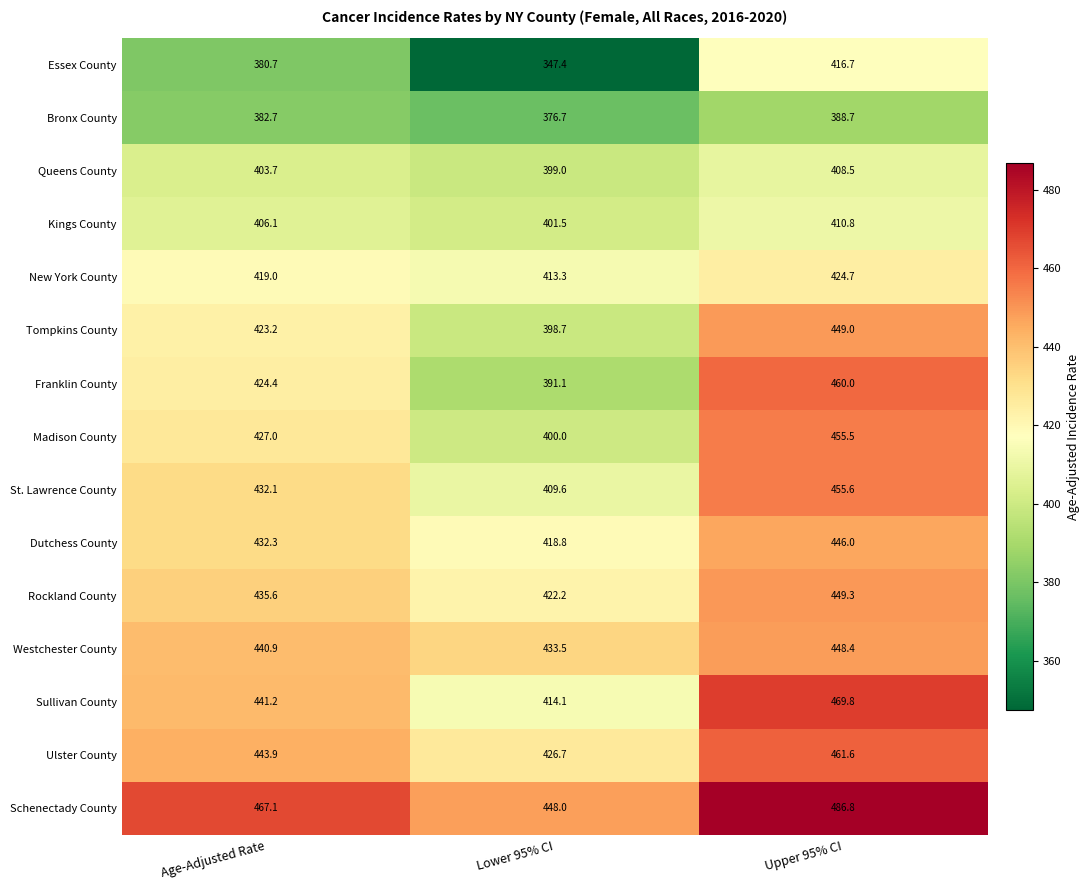

Count the number of data series in this chart.

15